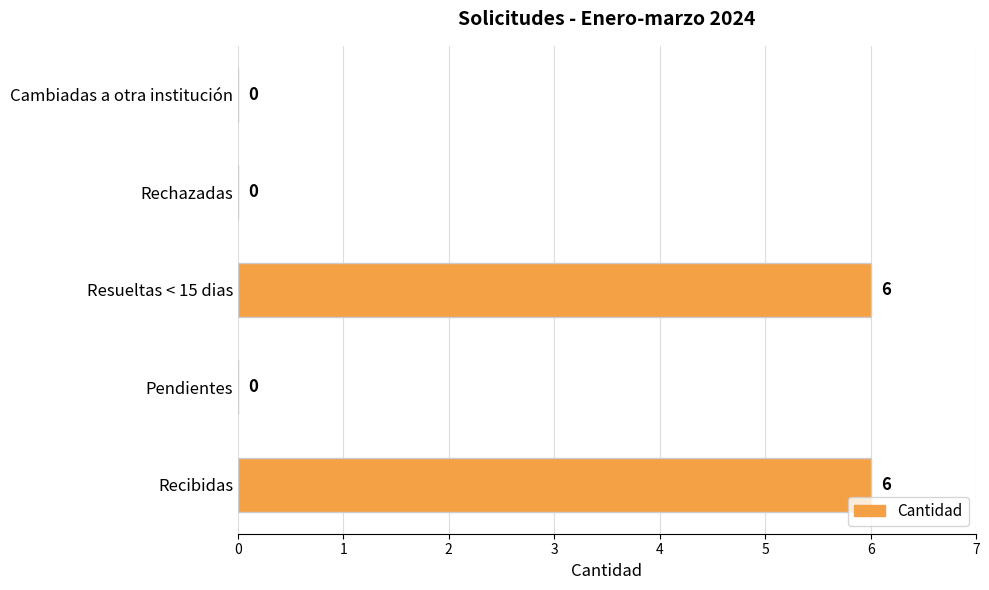

What is the greatest value displayed?

6